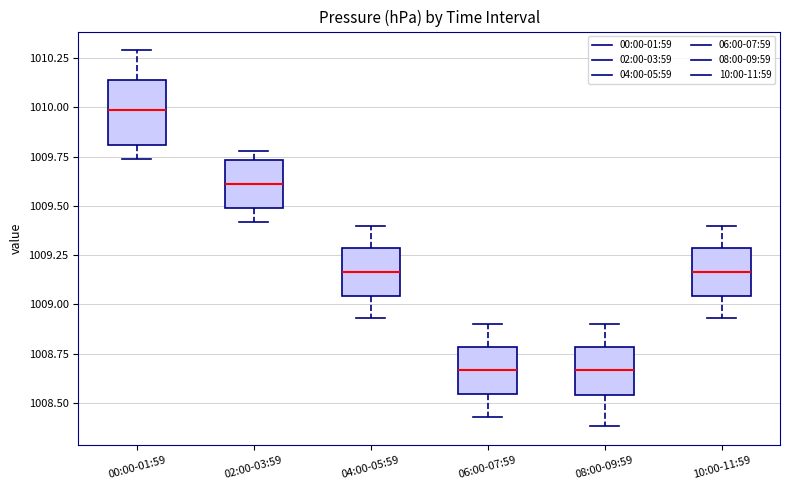

Reading left to right, read every box against the y-axis: the position of its median line, the range the box covers, and the ends of its whiskers. The values are not printed on the chart, so give them approximately, as read against the axis.

00:00-01:59: median 1010.00, box 1009.80 to 1010.15, whiskers 1009.75 to 1010.30
02:00-03:59: median 1009.60, box 1009.50 to 1009.75, whiskers 1009.40 to 1009.80
04:00-05:59: median 1009.15, box 1009.05 to 1009.30, whiskers 1008.95 to 1009.40
06:00-07:59: median 1008.65, box 1008.55 to 1008.80, whiskers 1008.45 to 1008.90
08:00-09:59: median 1008.65, box 1008.55 to 1008.80, whiskers 1008.40 to 1008.90
10:00-11:59: median 1009.15, box 1009.05 to 1009.30, whiskers 1008.95 to 1009.40